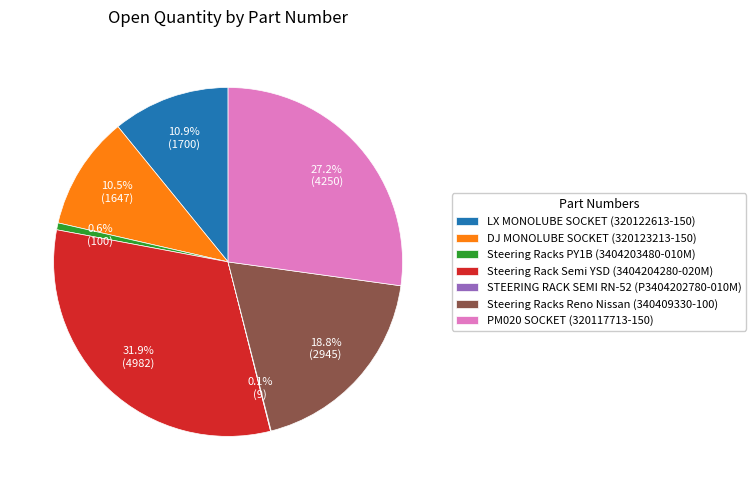

What is the ratio of the value at LX MONOLUBE SOCKET (320122613-150) to the value at Steering Rack Semi YSD (3404204280-020M)?

0.3